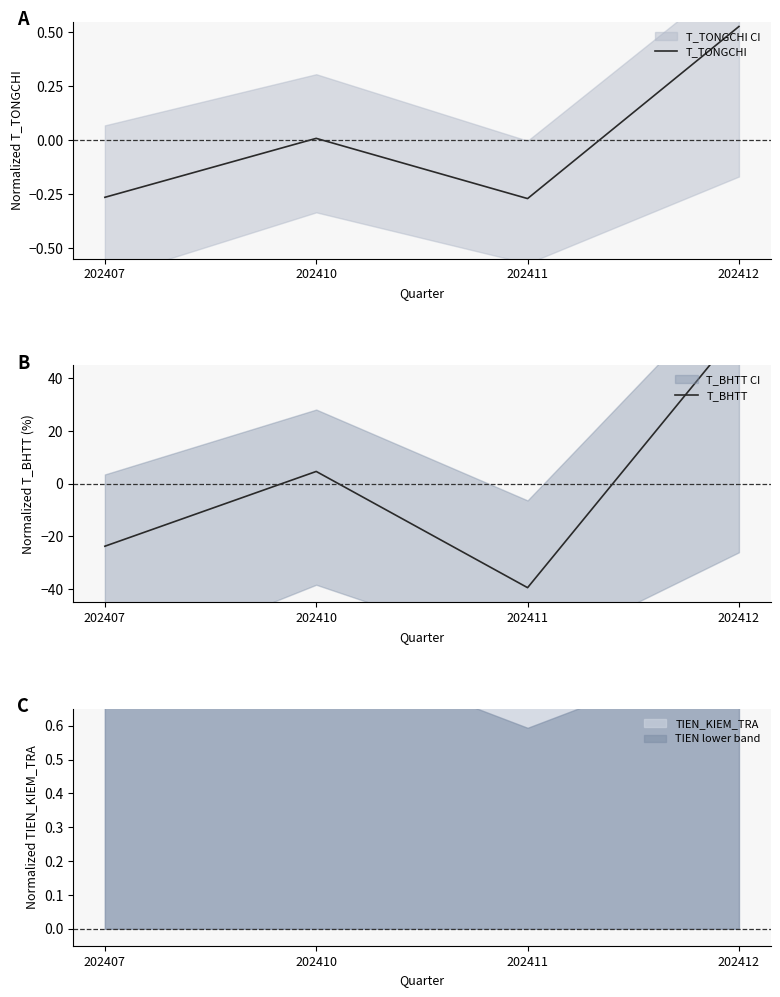

What is the value of the T_TONGCHI point at the 1st from the left?

-0.3